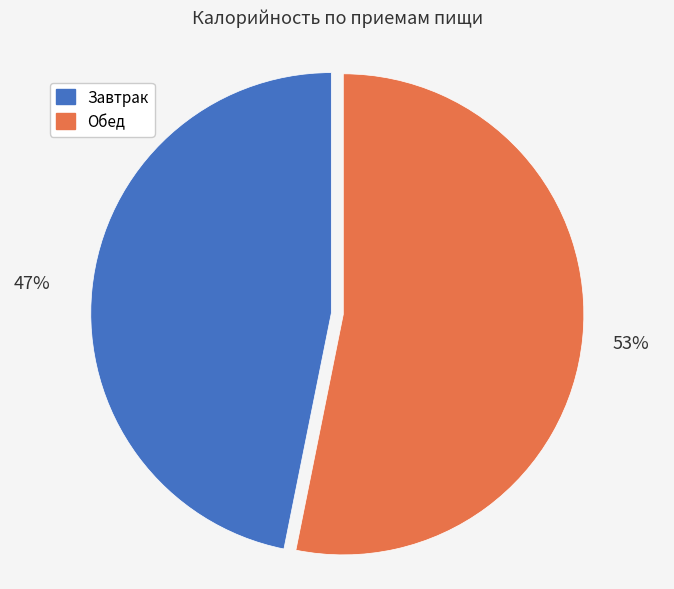

Is the sum of Обед and Завтрак greater than half?

Yes